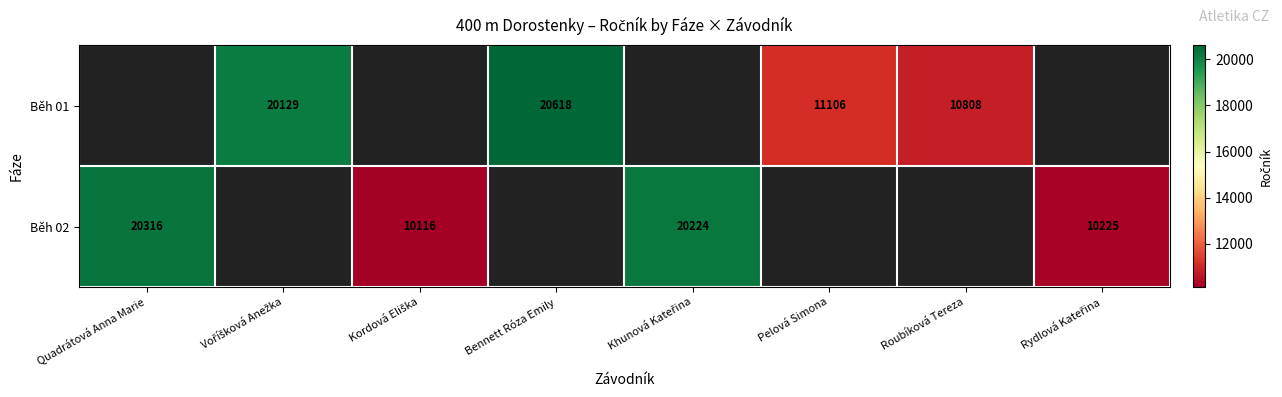

The value of Běh 01 at Pelová Simona is 11106. True or false?

True